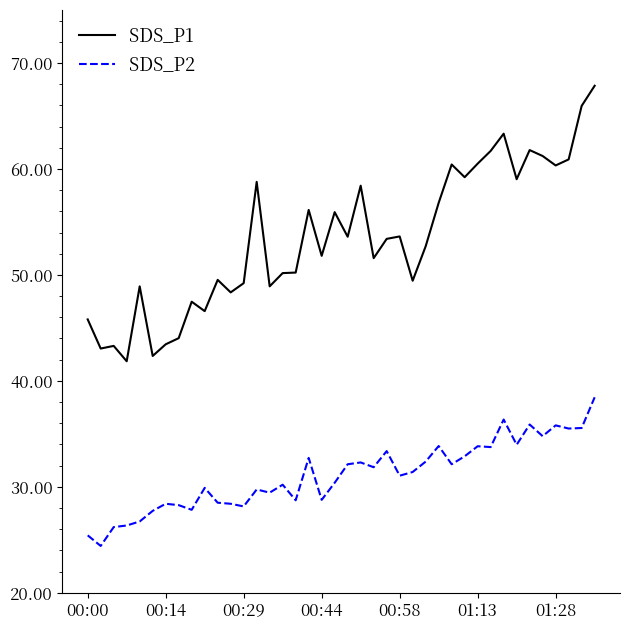

What is the minimum value for SDS_P2?

24.4